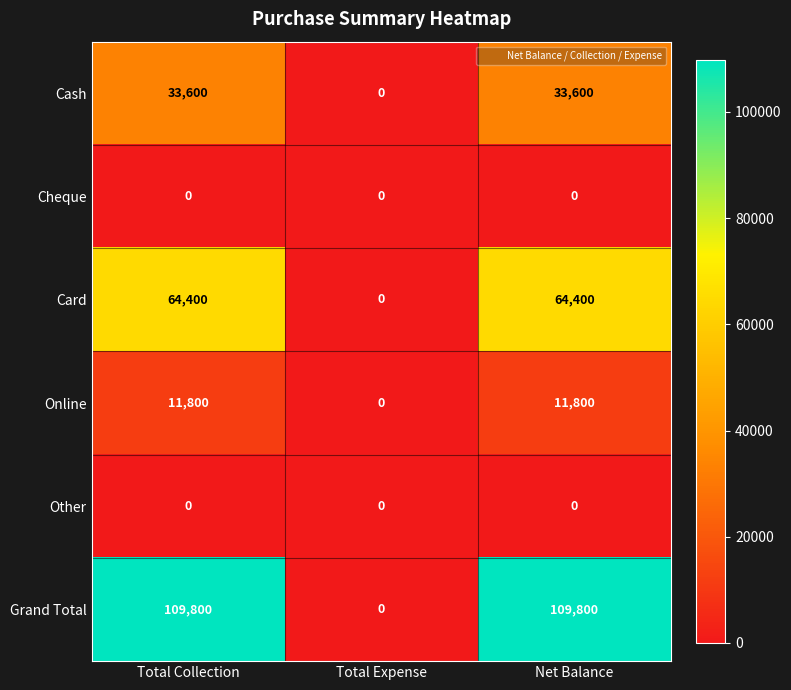

The Cheque series shows 0 at Total Collection. True or false?

True